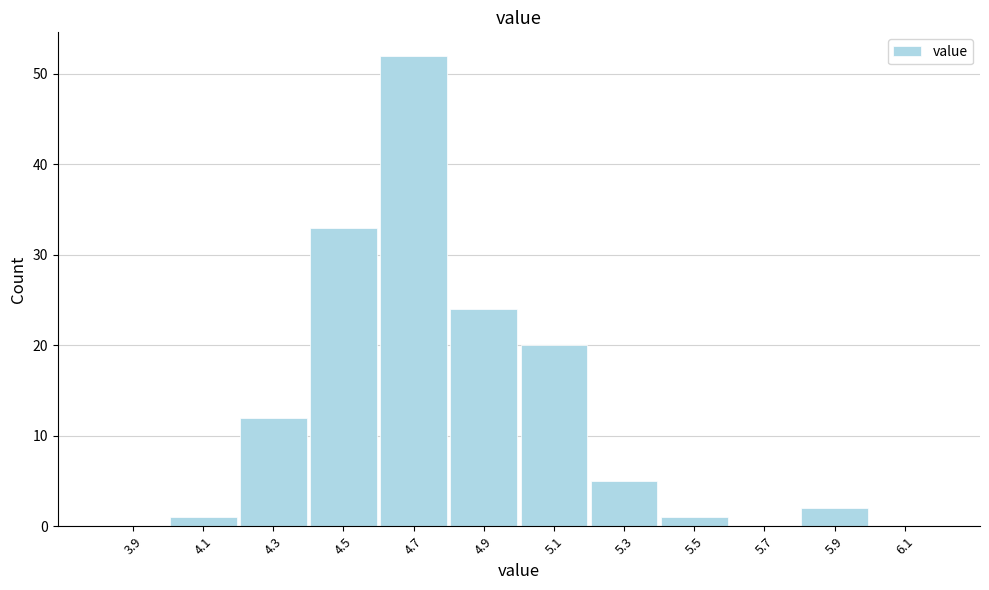

Reading left to right, what are all the values shown in this chart?

3.9=0	4.1=1	4.3=12	4.5=33	4.7=52	4.9=24	5.1=20	5.3=5	5.5=1	5.7=0	5.9=2	6.1=0